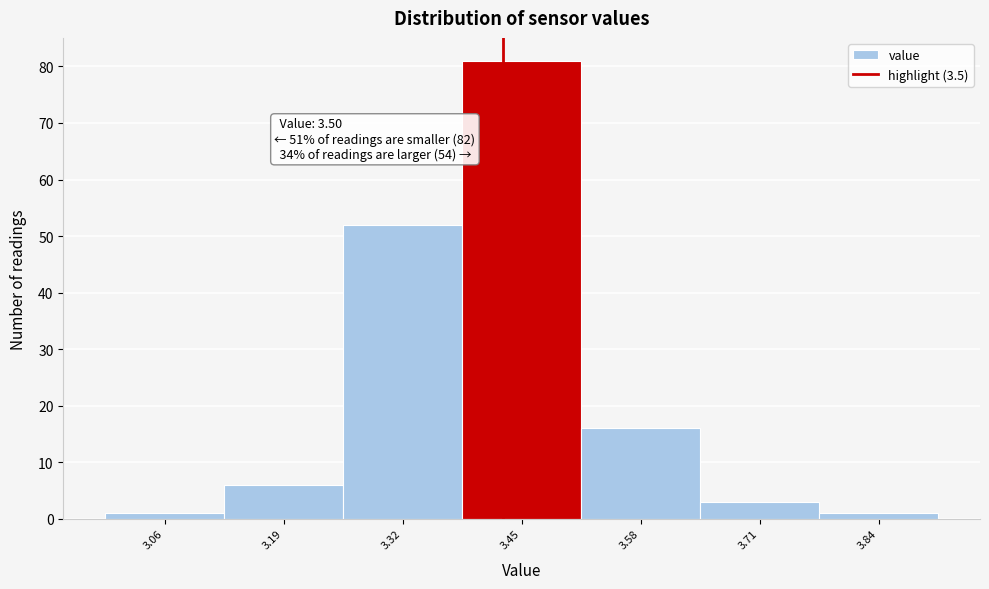

Reading right to left, extract all data points from this chart.

3.84=1	3.71=3	3.58=16	3.45=81	3.32=52	3.19=6	3.06=1